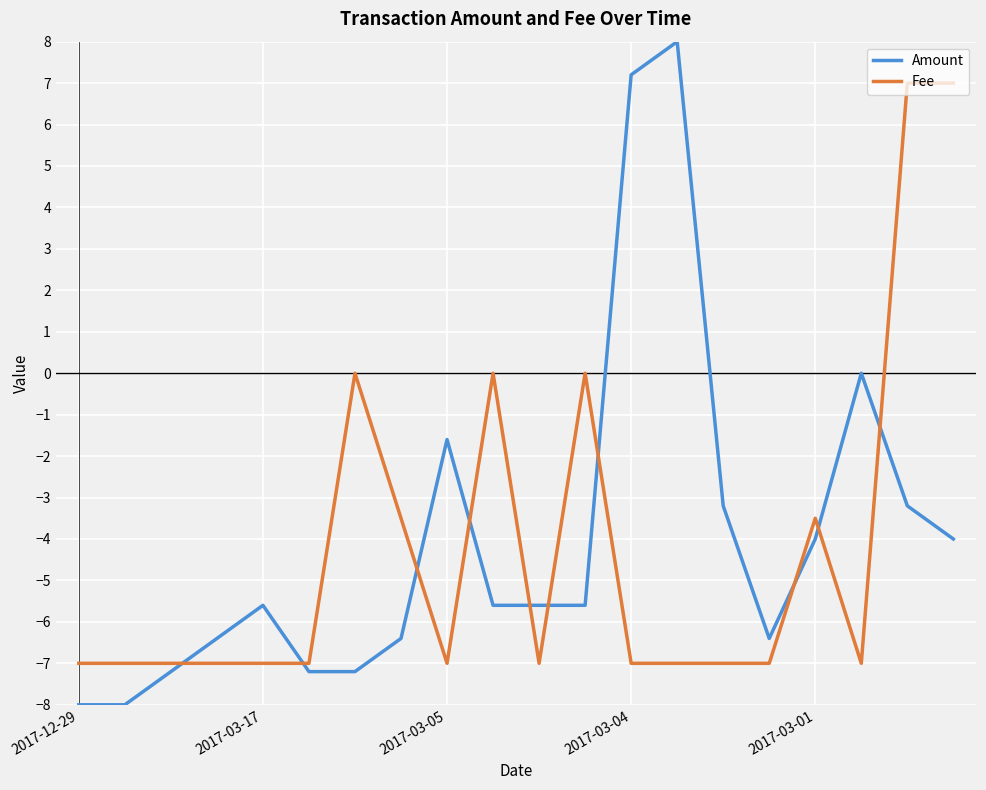

What is the lowest value of the Fee series?

-7.0